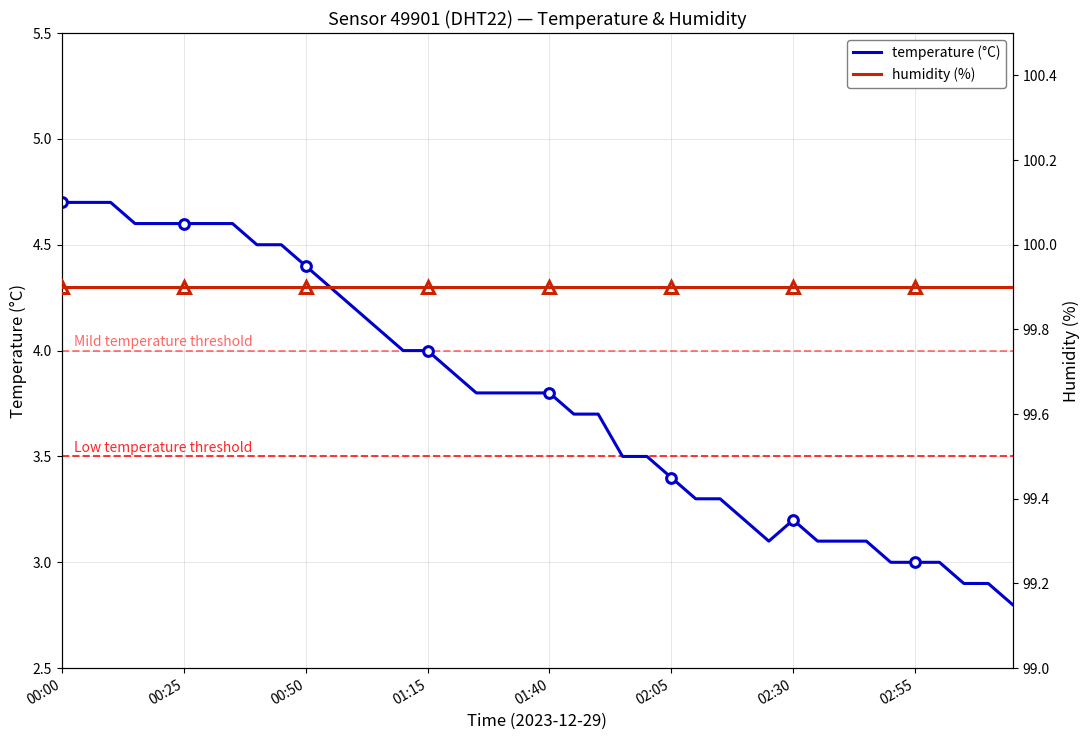

In temperature (°C), how many points are higher than both neighbors (excluding endpoints)?

1